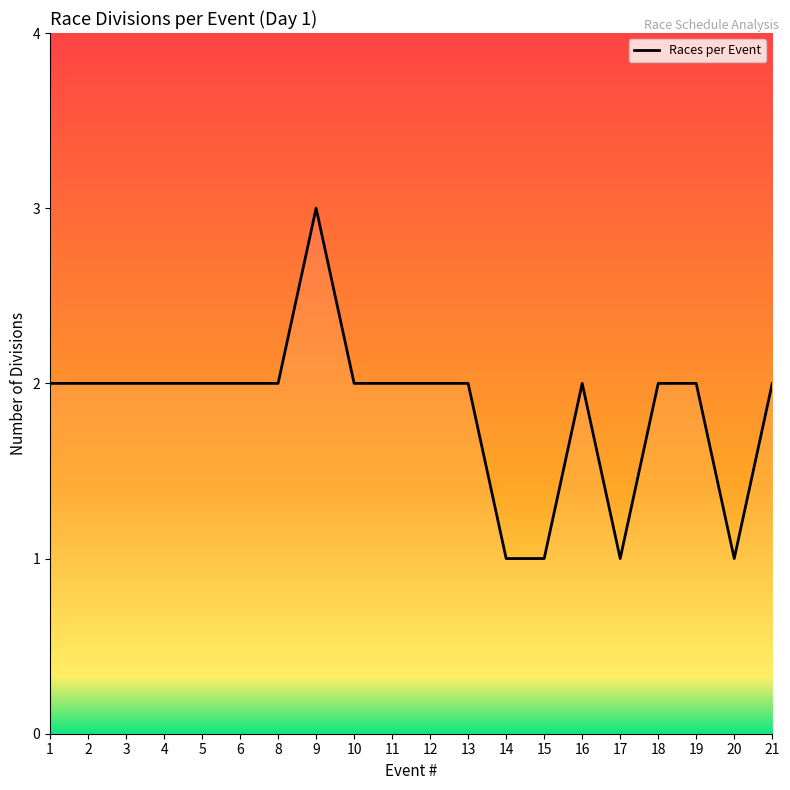

What is the sum of the values at 21 and 1?

4